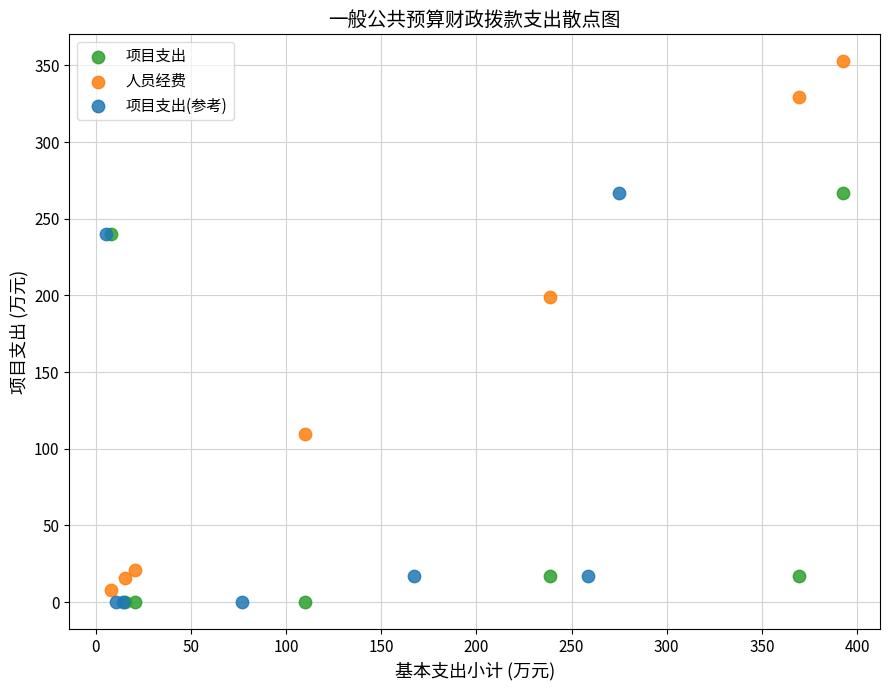

Which series reaches the maximum Y coordinate?

人员经费